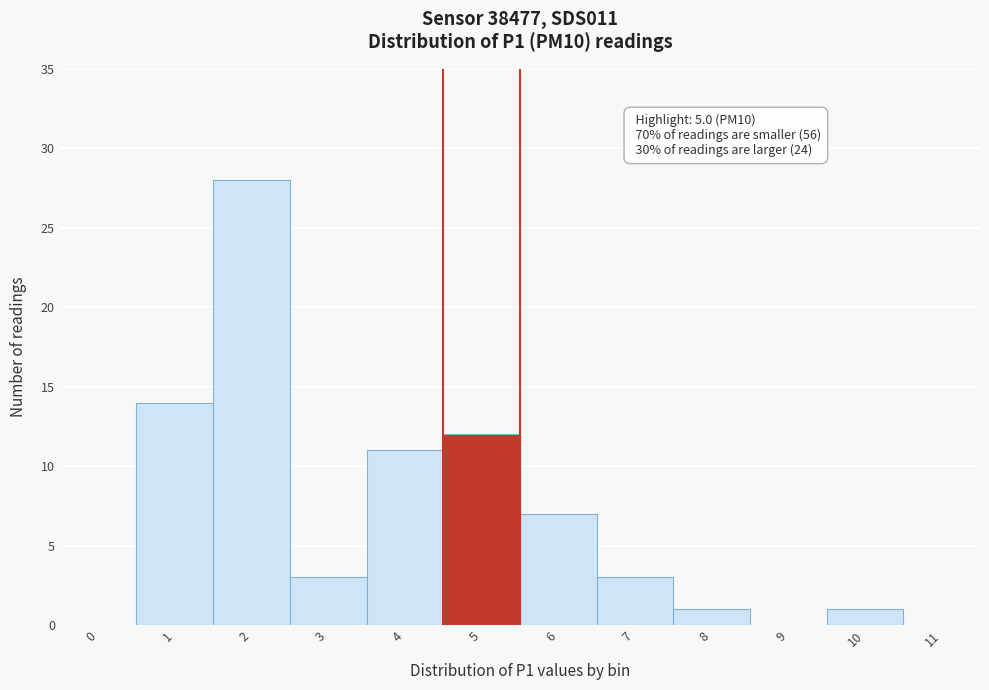

Reading left to right, extract all data points from this chart.

0=0	1=14	2=28	3=3	4=11	5=12	6=7	7=3	8=1	9=0	10=1	11=0